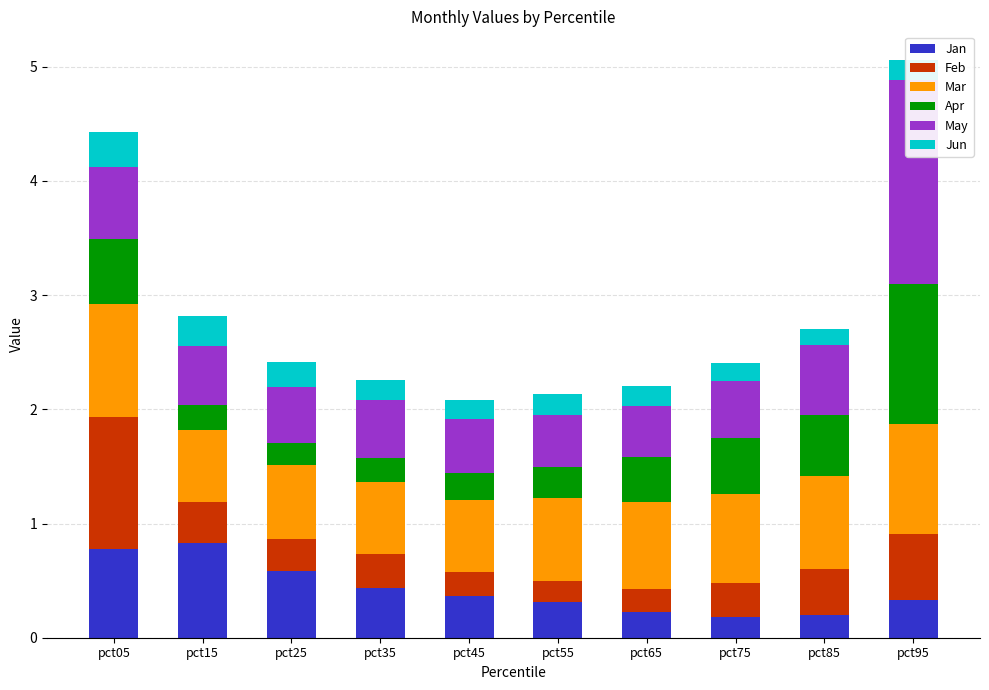

What is the average value of the Apr series?

0.4